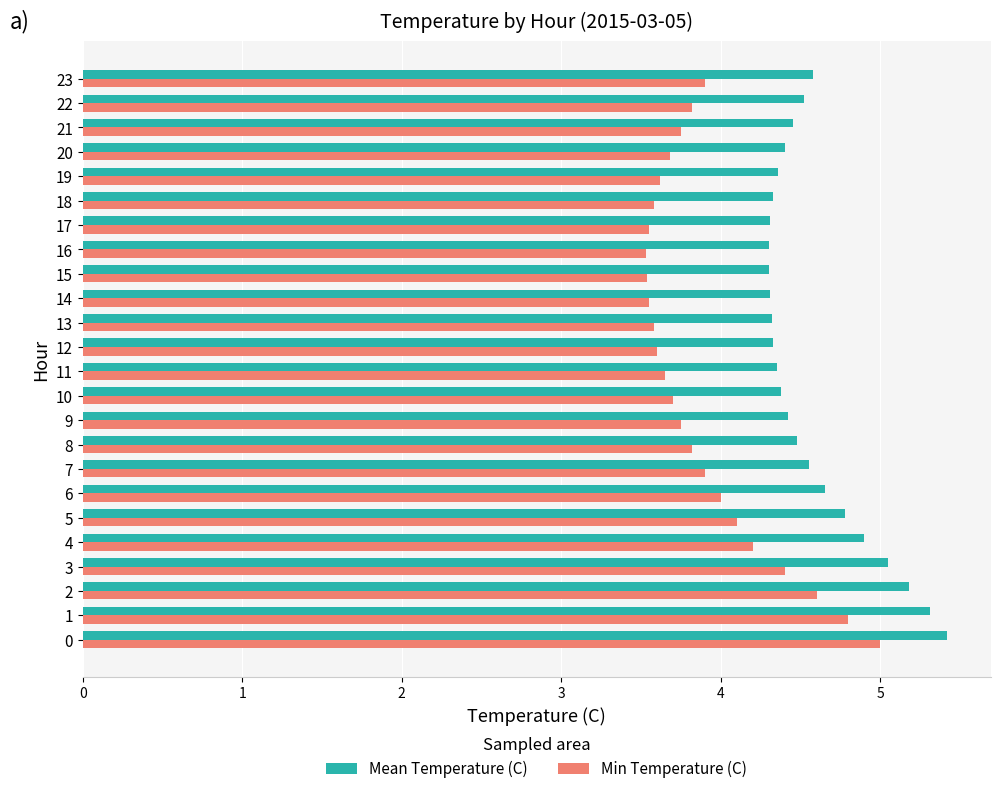

List the series in order of their peak value, lowest first.

Min Temperature (C), Mean Temperature (C)